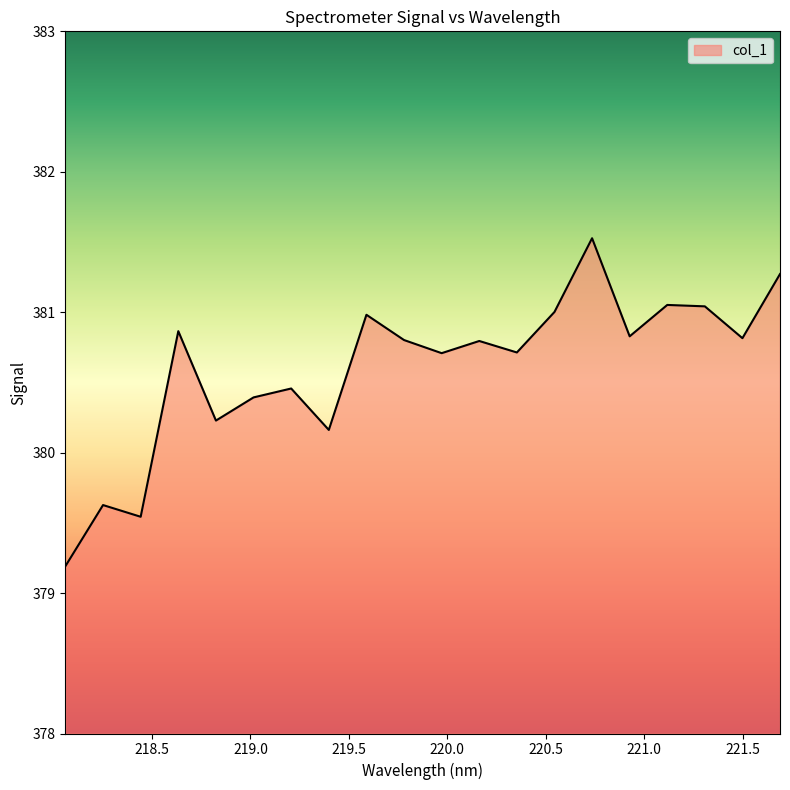

What is the difference between the maximum and minimum values?

2.3